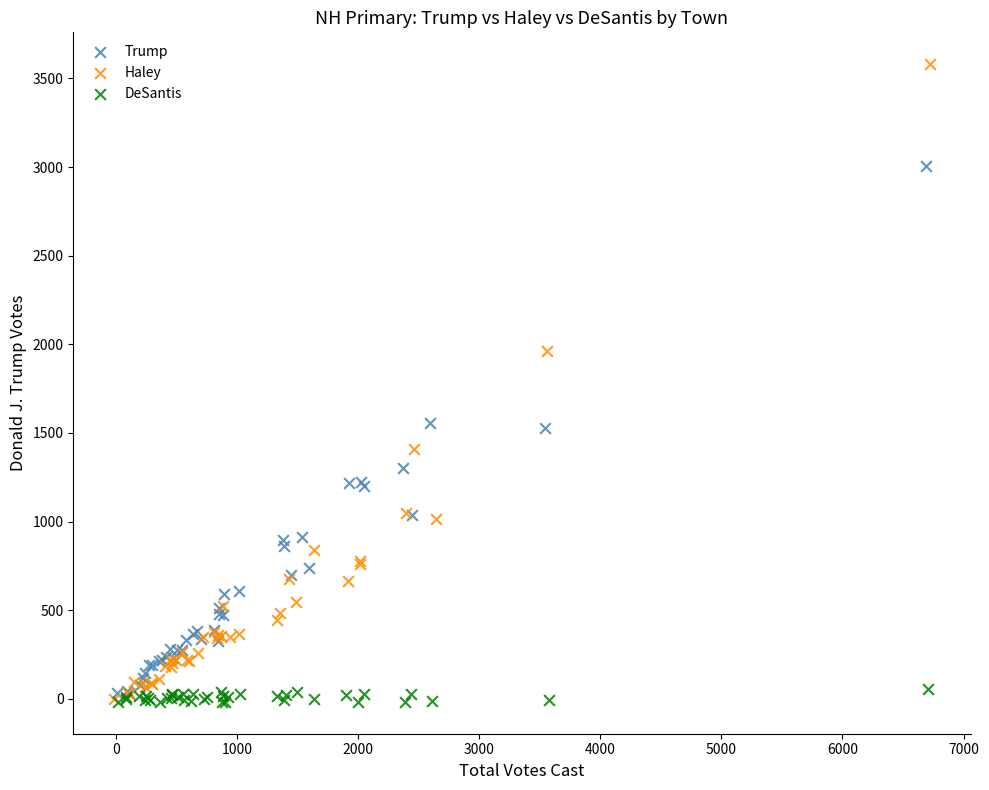

Which series has the largest Y range (max minus min)?

Haley